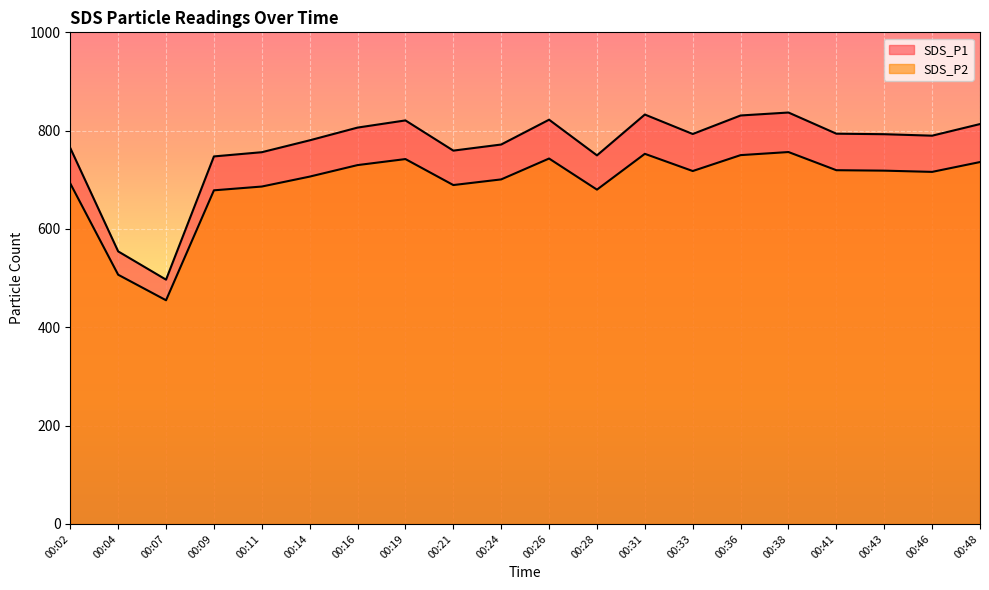

What is the total value across all series at 00:46?

1505.9